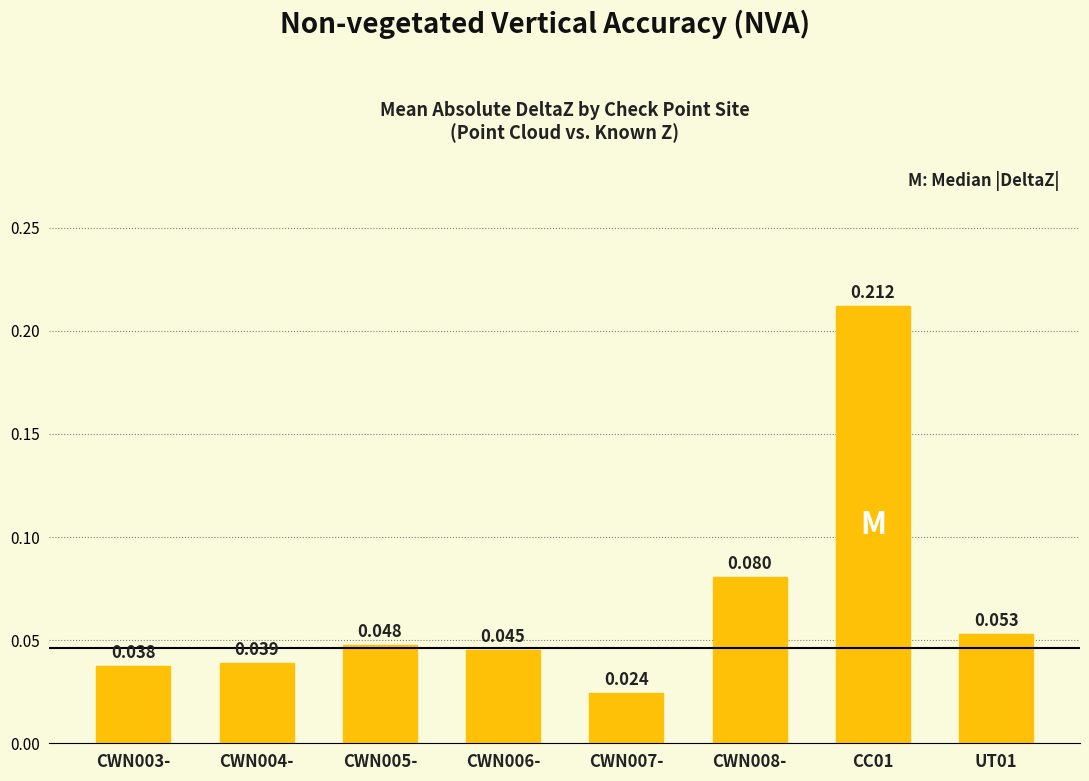

How many data points does each series have?

8